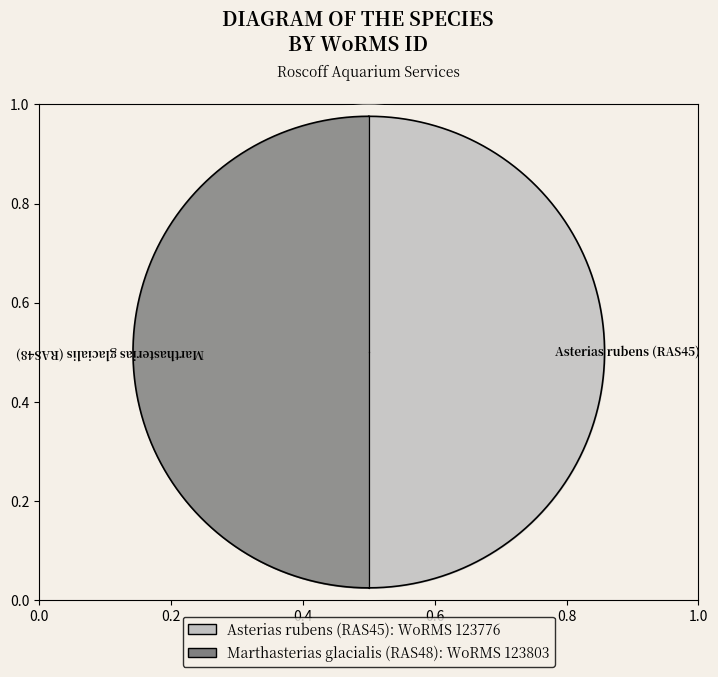

Is it true that Marthasterias glacialis (RAS48) is 50% of the pie?

True